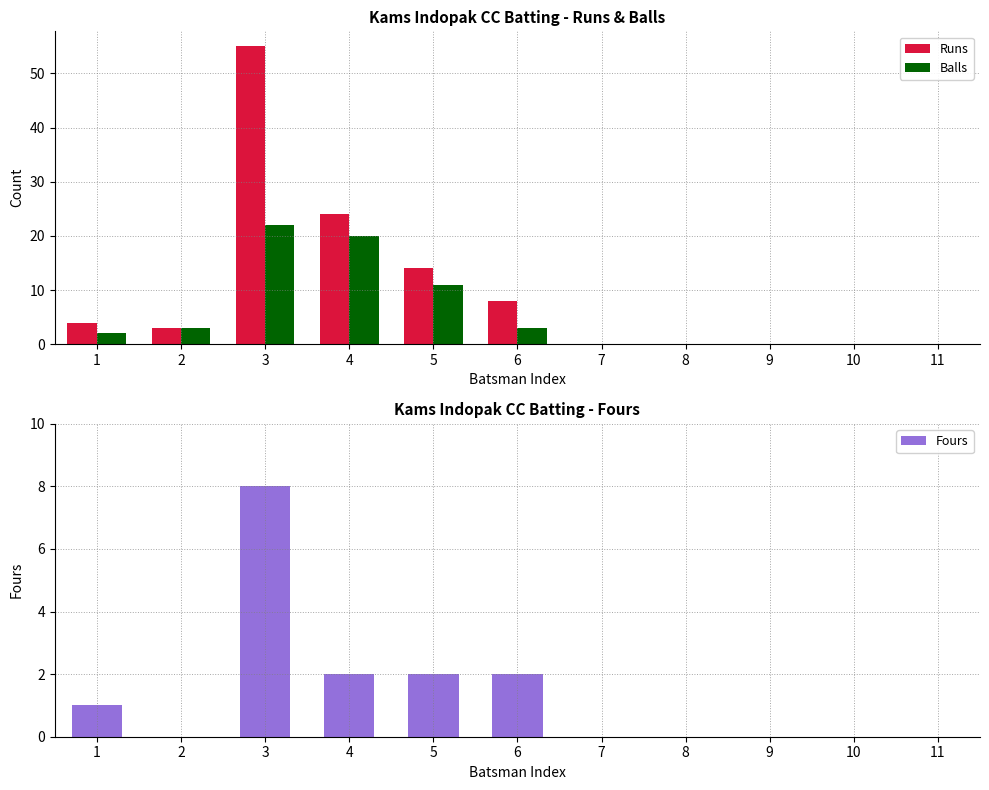

How many series are shown in this chart?

3